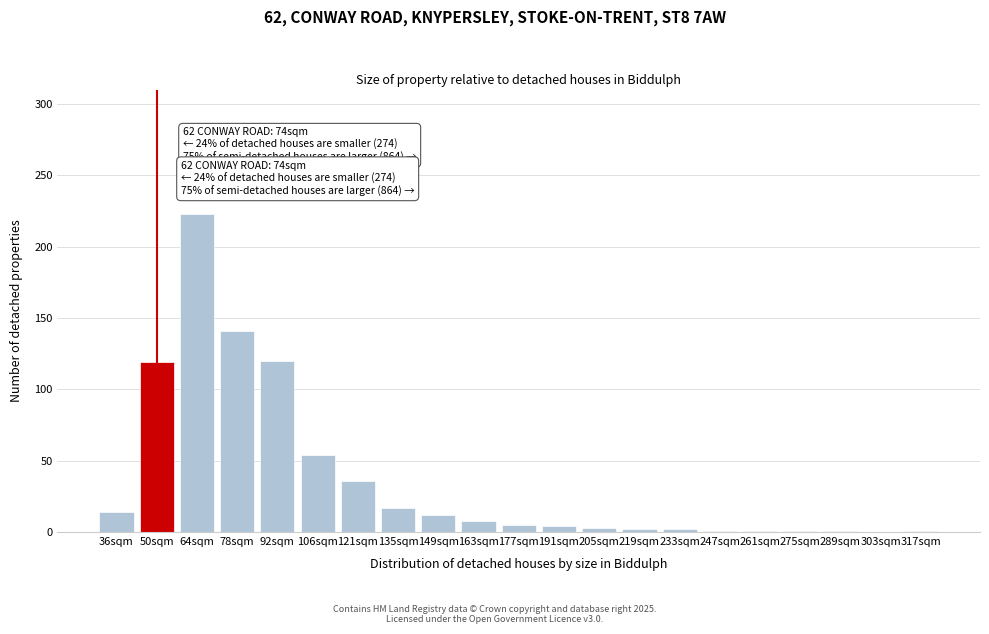

Where is the data nearest to the value 111?

50sqm